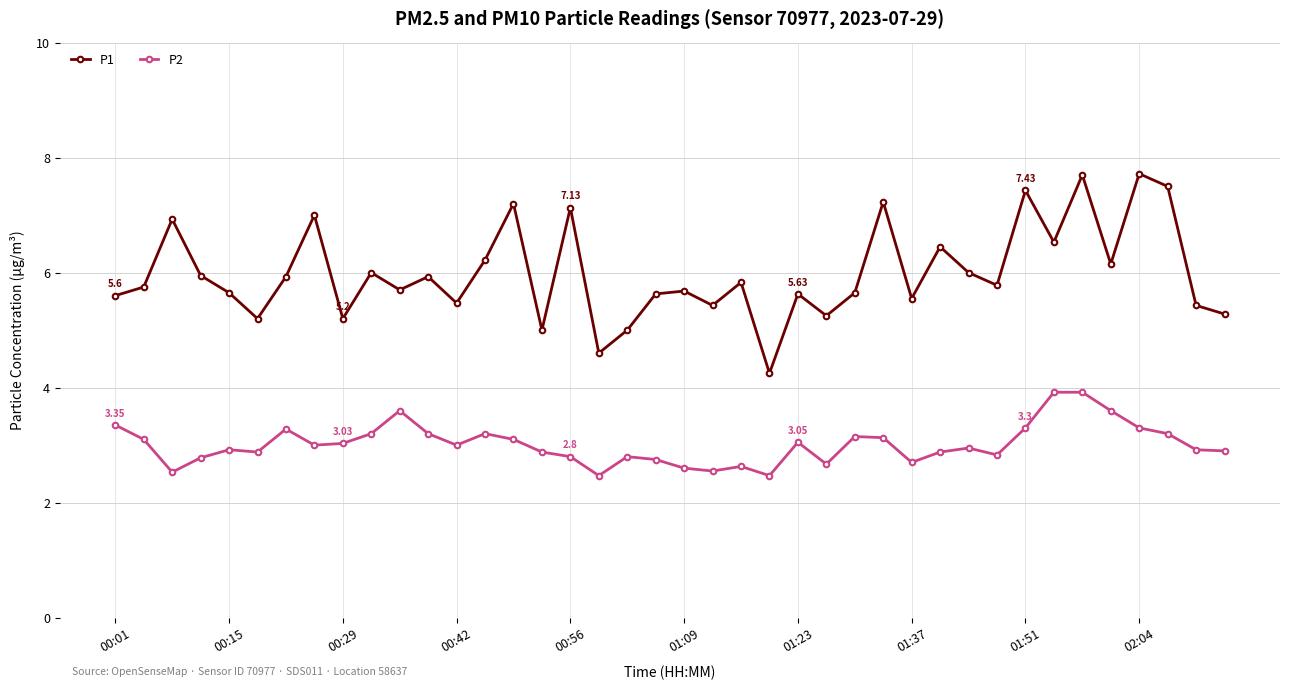

True or false: P2 and P1 cross at least once.

False